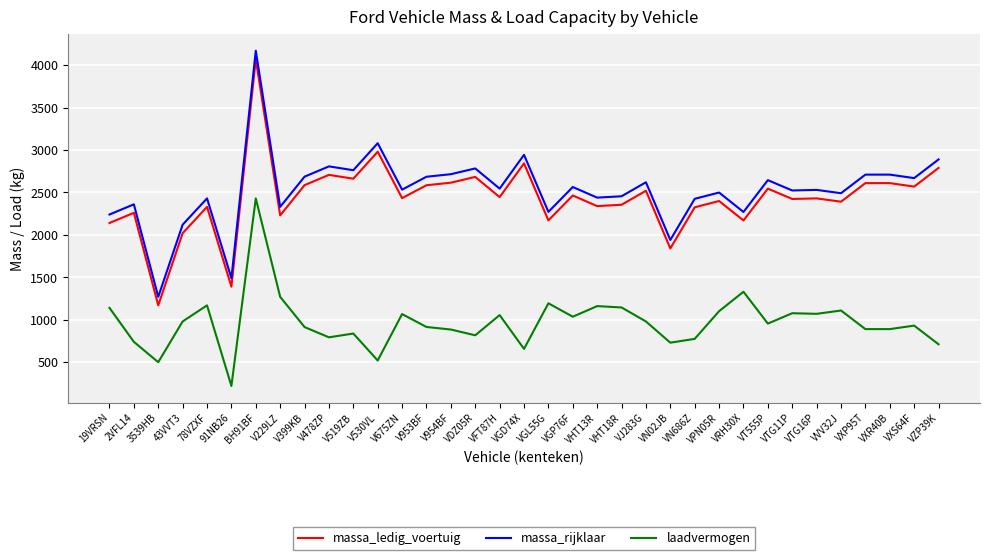

The value of massa_ledig_voertuig at VGP76F is 2464. True or false?

True